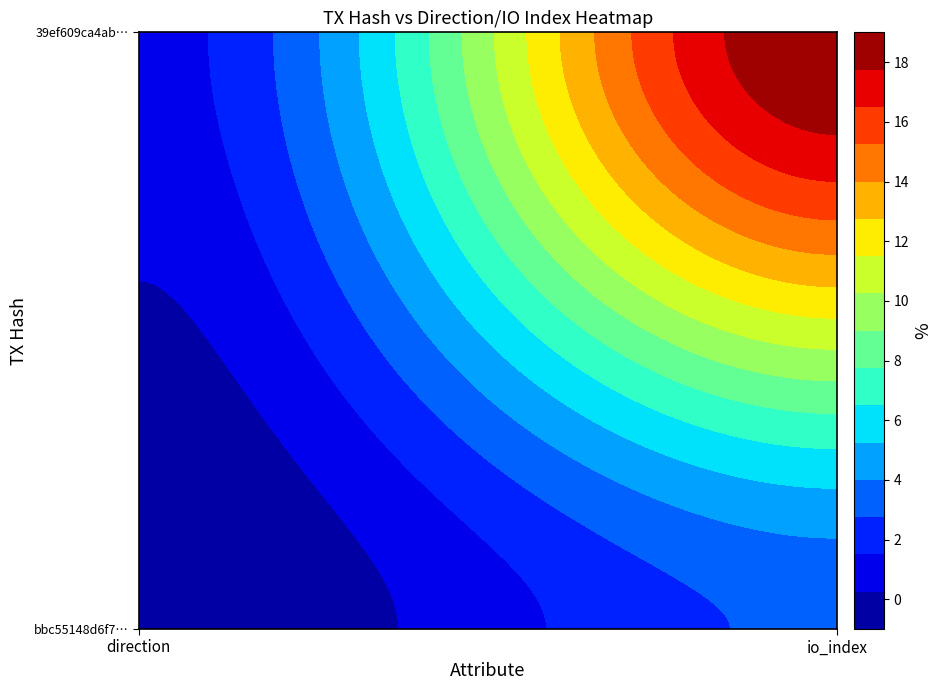

Is it true that bbc55148d6f788d42dea7029074c086dc166334 equals 1 at 1?

False